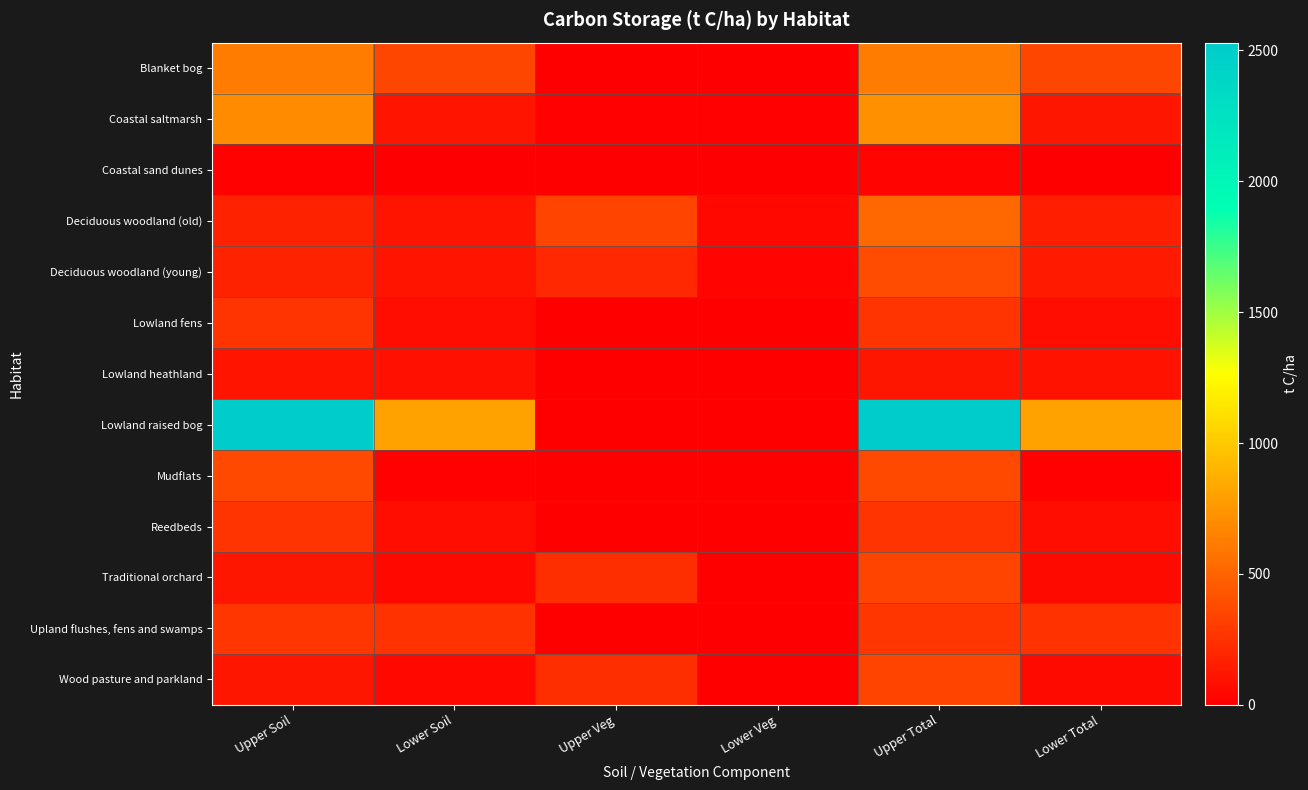

Which series has the widest spread of values?

Lowland raised bog